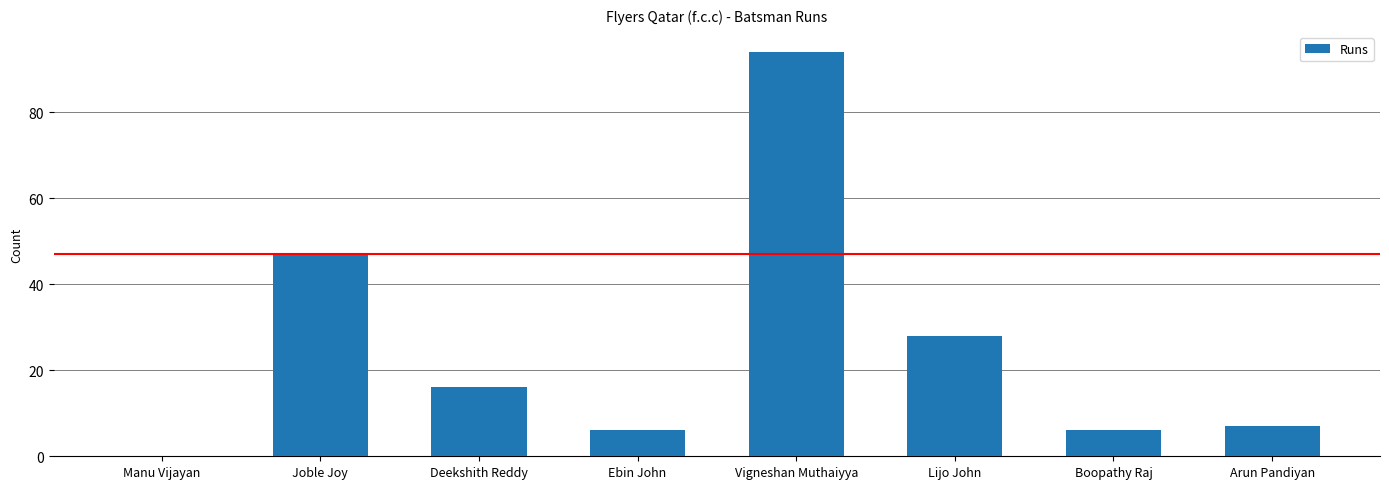

Count the number of categories in the chart.

8